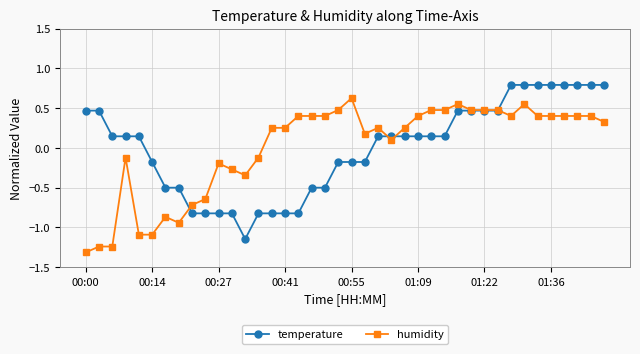

Is this an area chart (filled region under the line)?

No